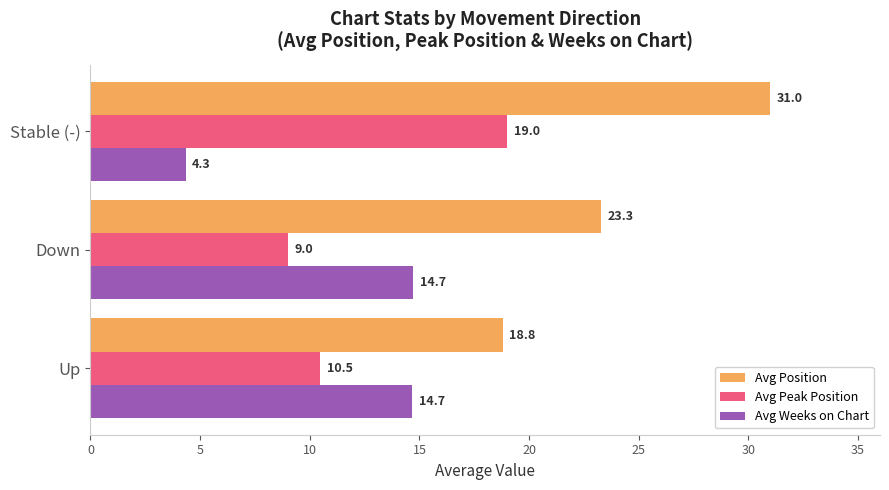

The value of Avg Weeks on Chart at Down is 20.1. True or false?

False